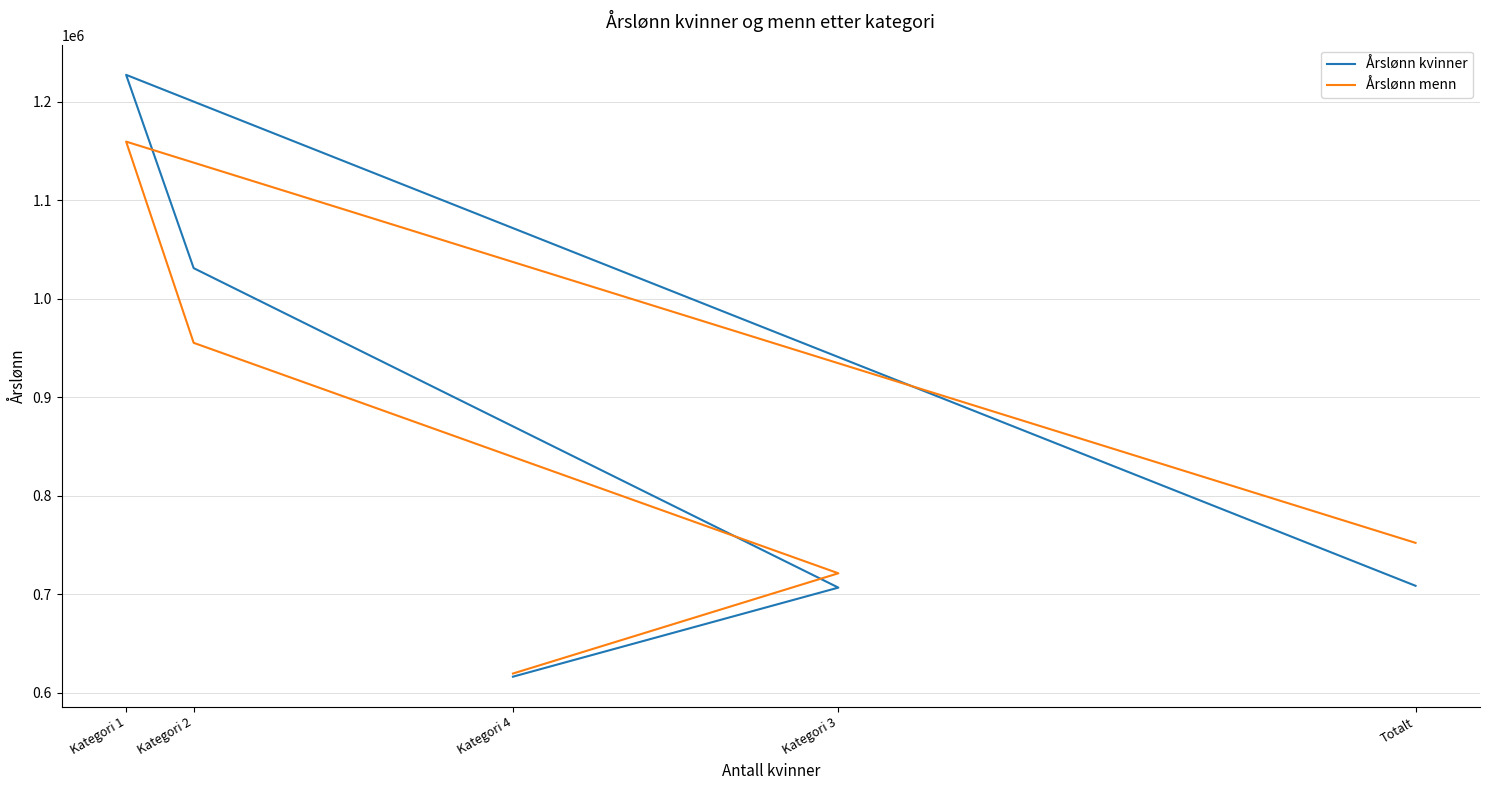

What is the difference between the highest and lowest values at Kategori 1?

67790